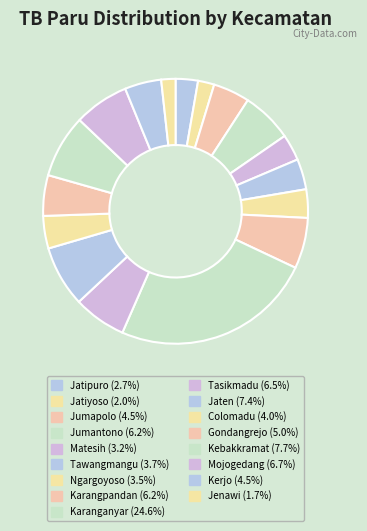

Which slice is the smallest?

Jenawi